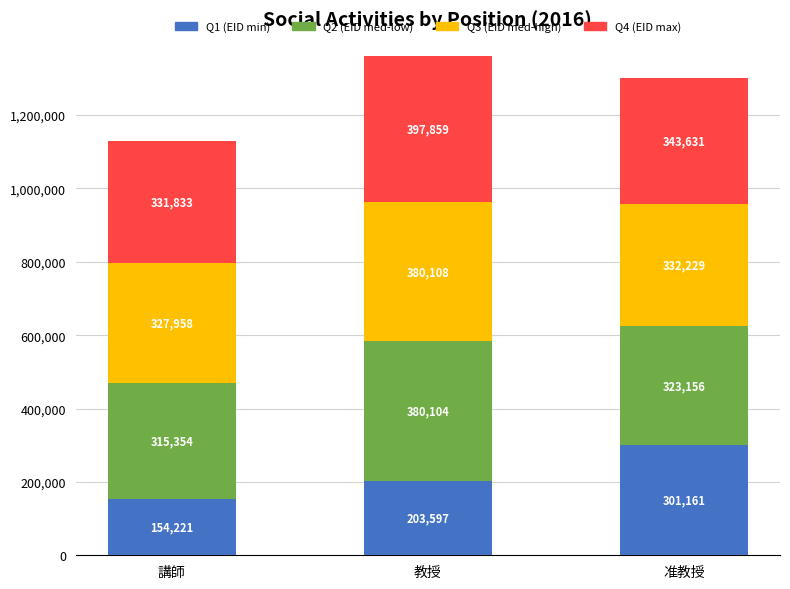

Reading right to left, what are the values for Q1 (EID min)?

准教授=301161	教授=203597	講師=154221